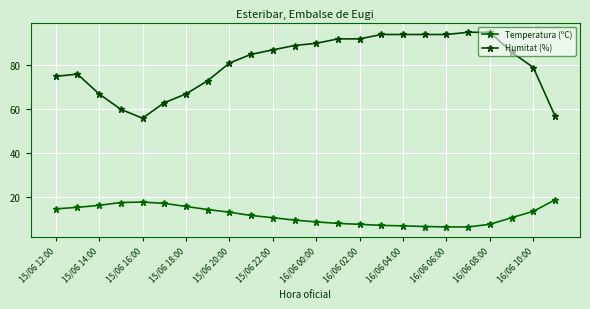

Is this an area chart (filled region under the line)?

No